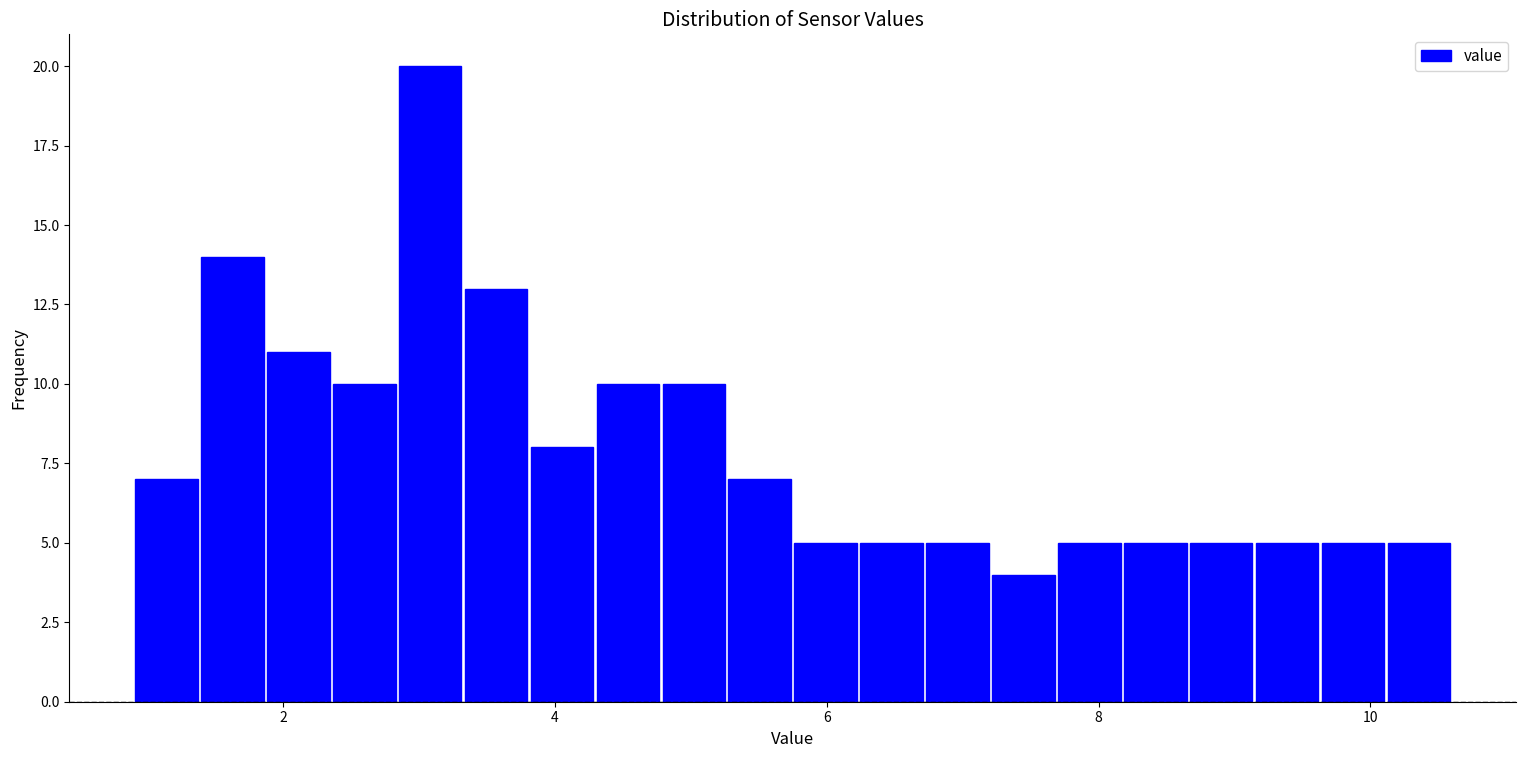

Around what value on the x-axis is the tallest bar? Give the approximate position of its centre, as read against the axis.

3.0